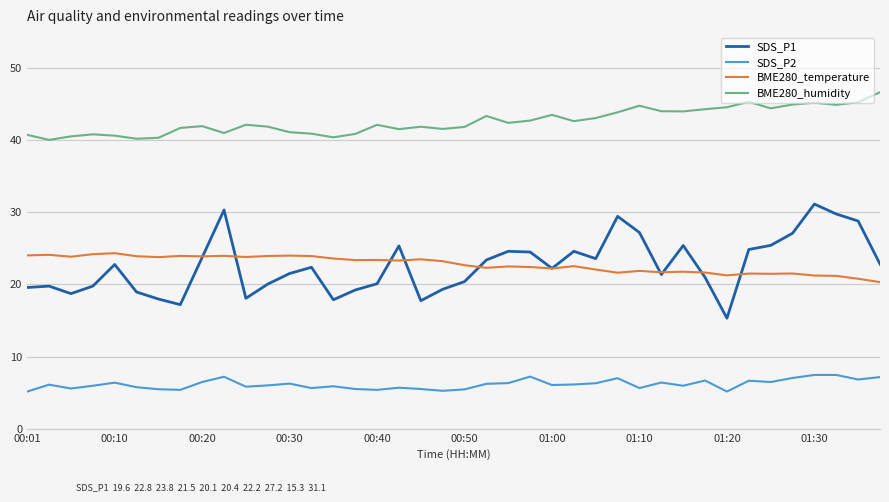

What is the sum of all SDS_P2 values?

245.8